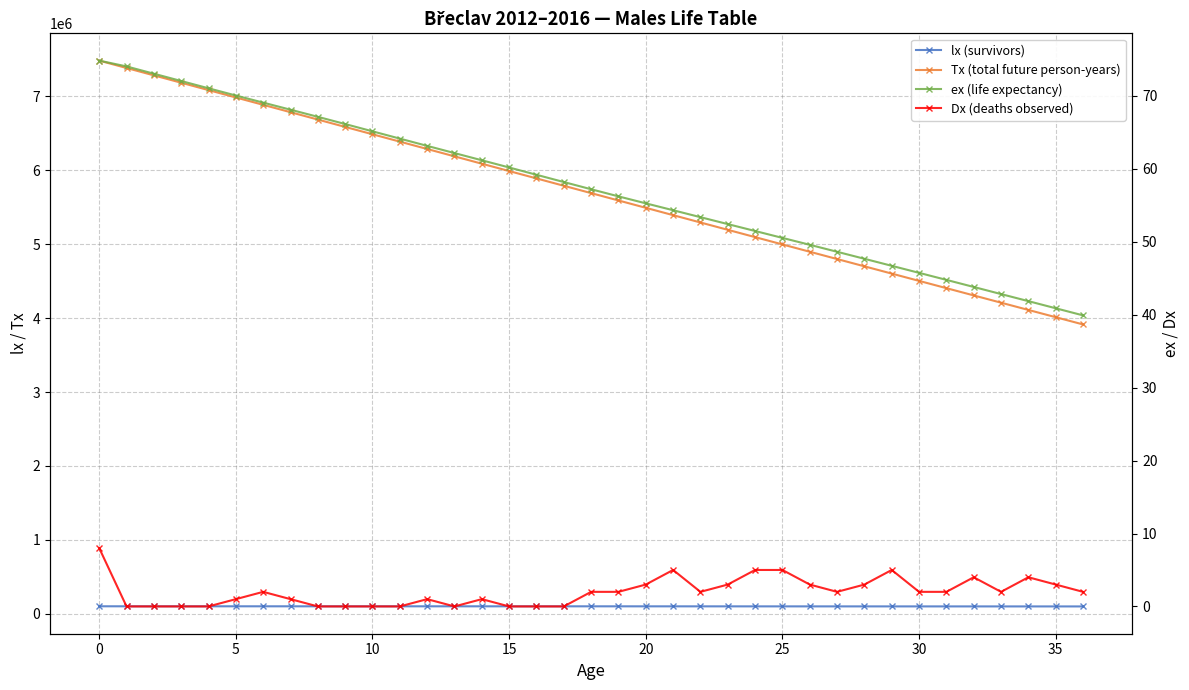

True or false: Dx (deaths observed) has more than 2 points higher than both neighbors.

True